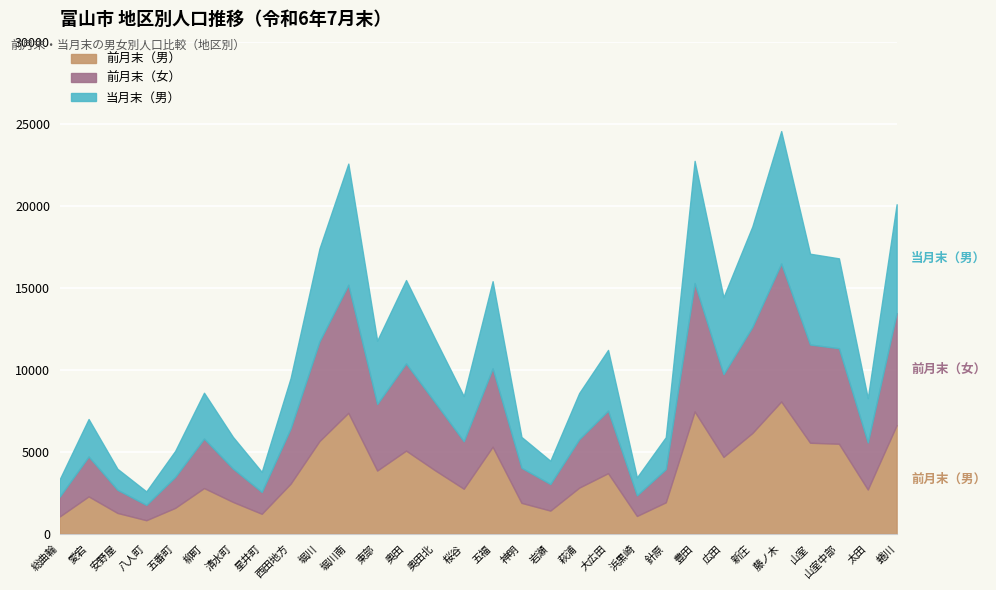

Where does the 前月末（男） series first go above 3057?

堀川